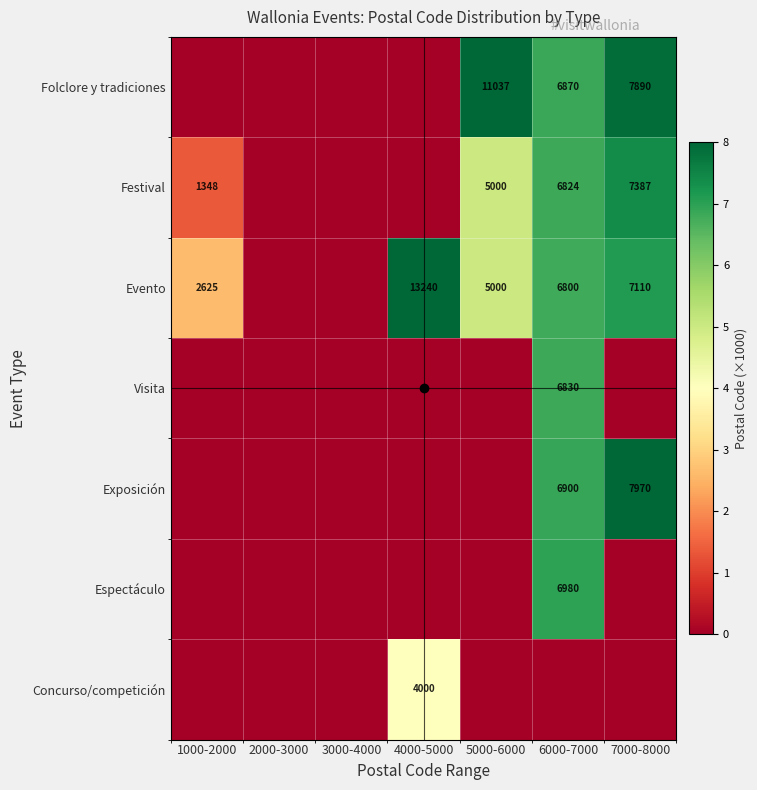

Which label corresponds to the smallest value in the chart?

1000-2000